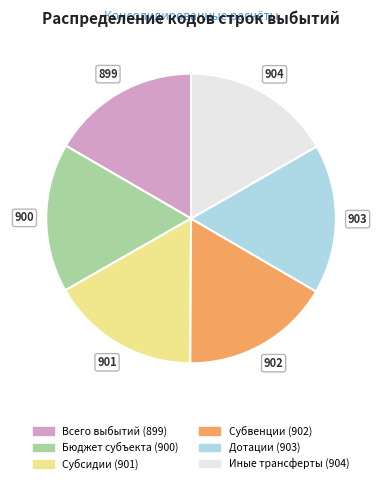

Does any single category account for the majority?

No